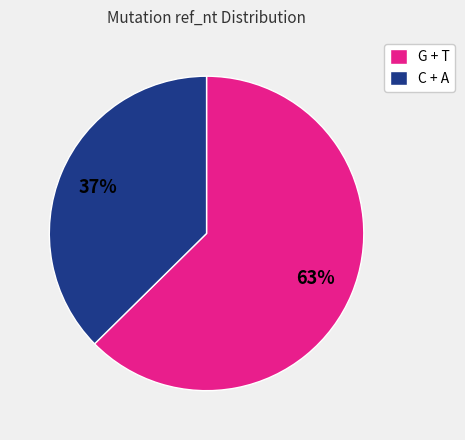

How many segments does this pie chart have?

2